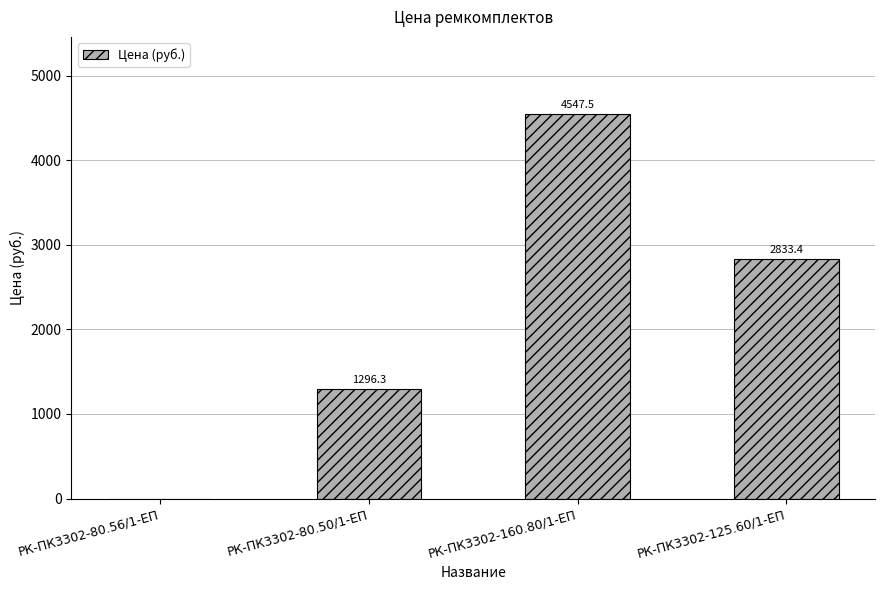

Are the bars grouped side by side (vs. stacked)?

No